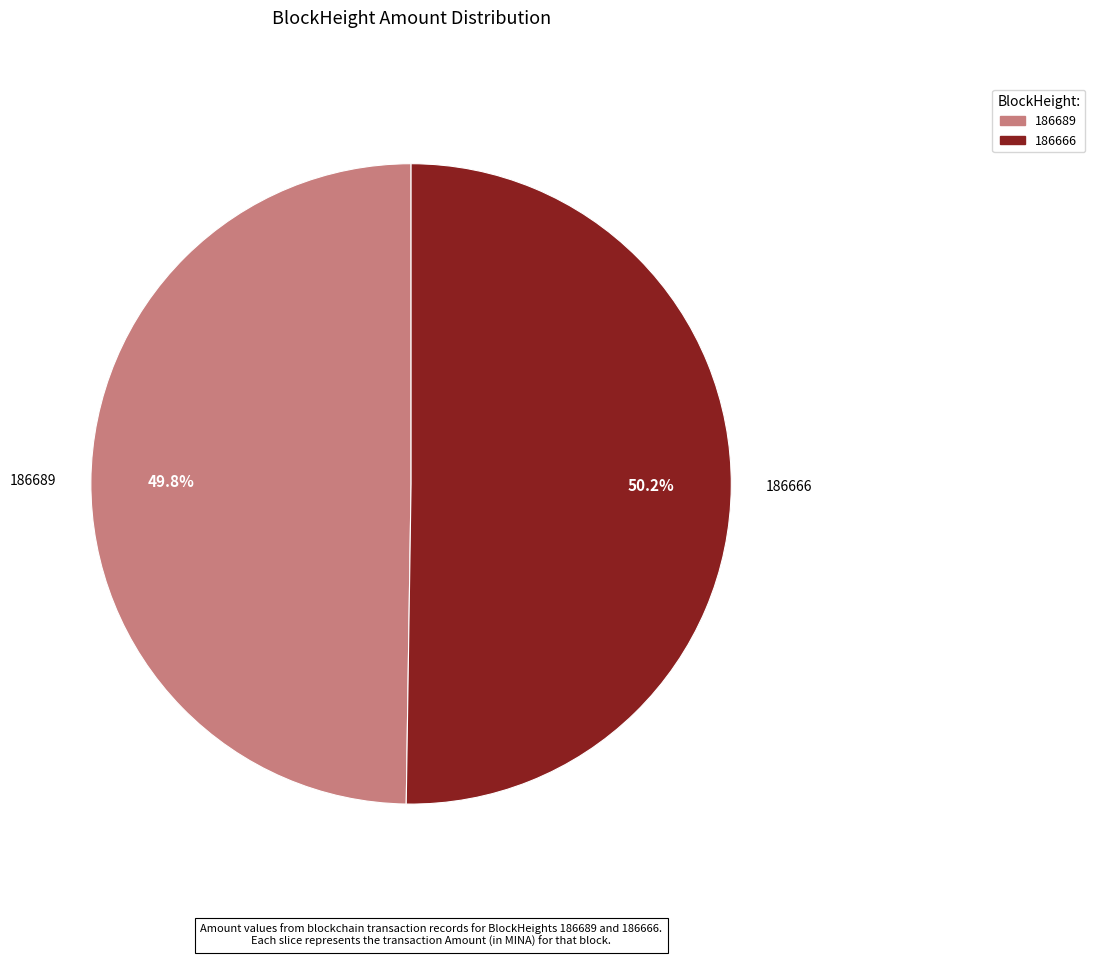

Approximately how many times larger is the value at 186666 compared to 186689?

1.0